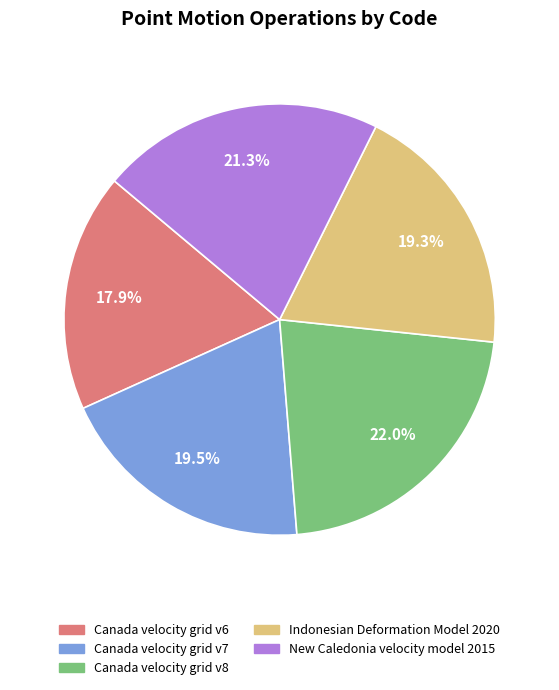

To the nearest percent, what is the average slice percentage?

20%